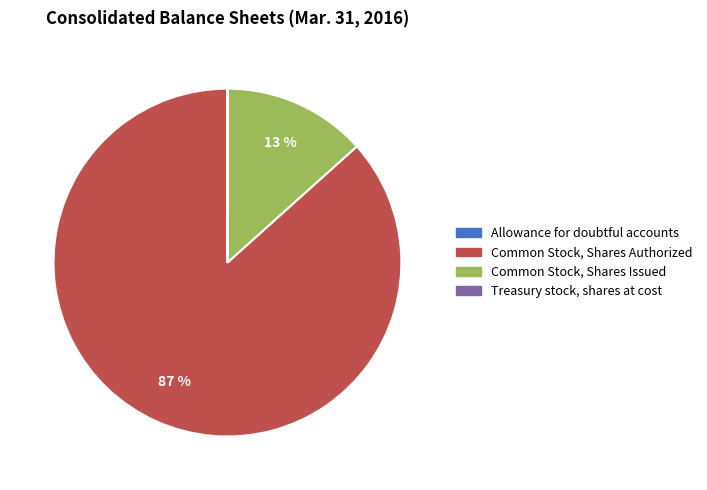

Is there any slice that represents more than half of the pie?

Yes